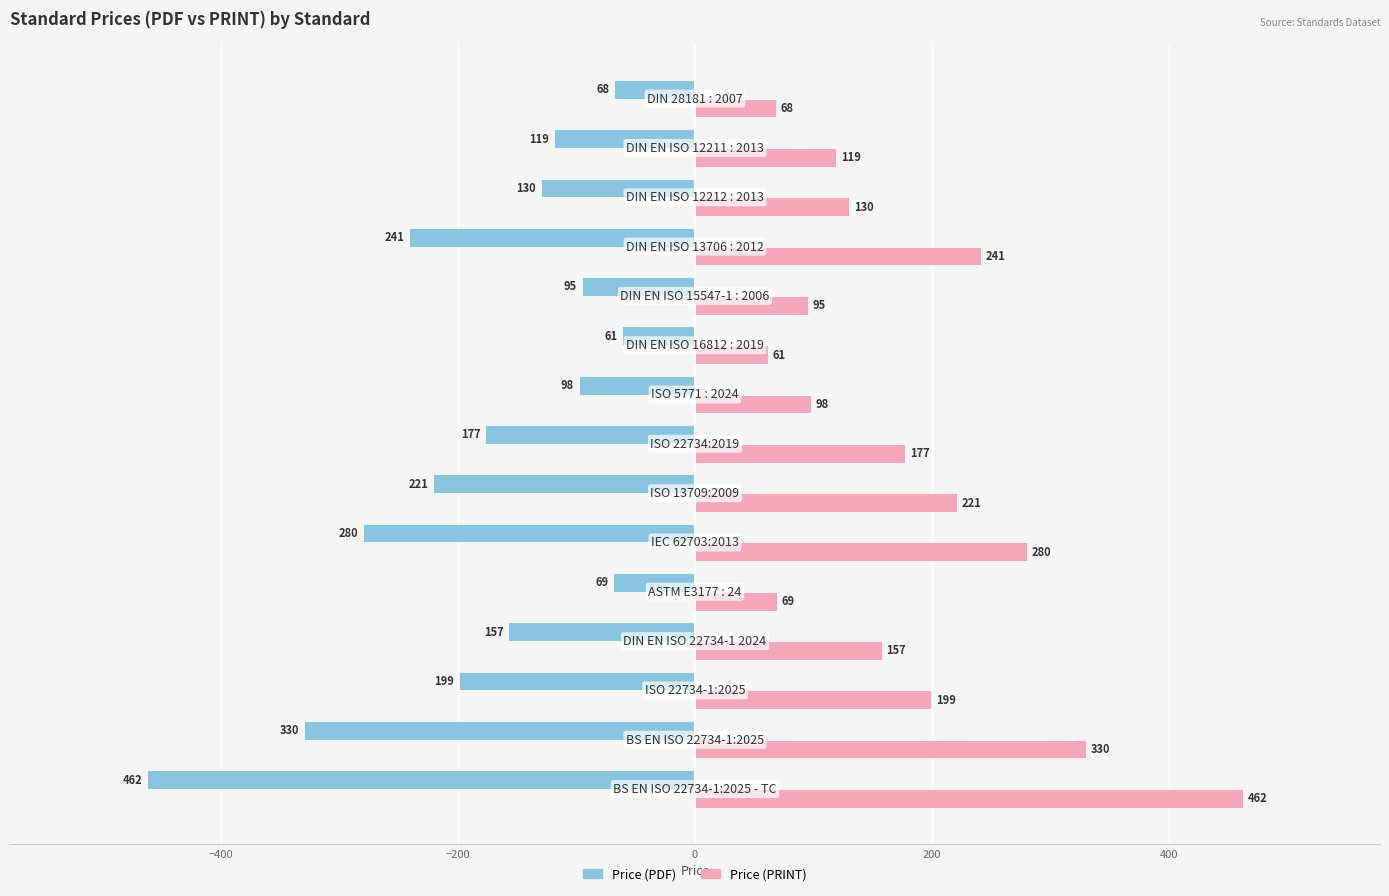

What is the highest value of the Price (PDF) series?

-61.4